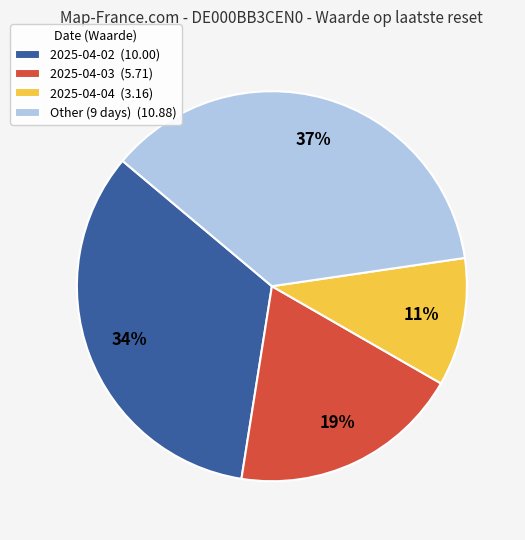

How many slices are in this pie chart?

4